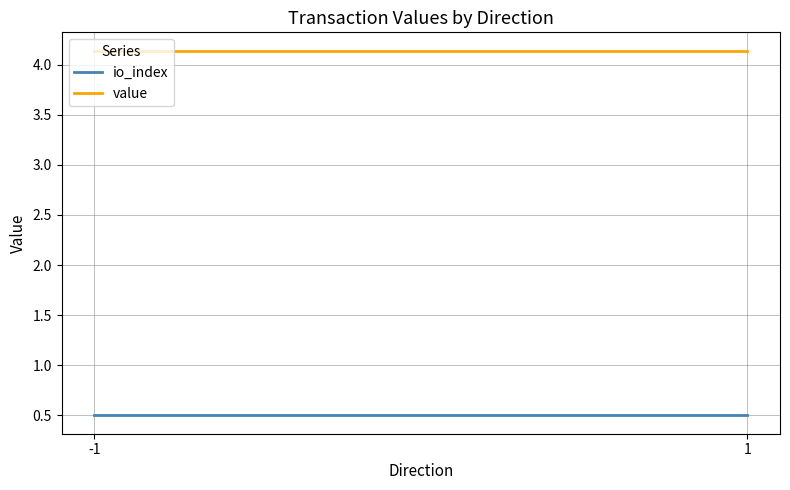

At which label is value closest to 4?

-1